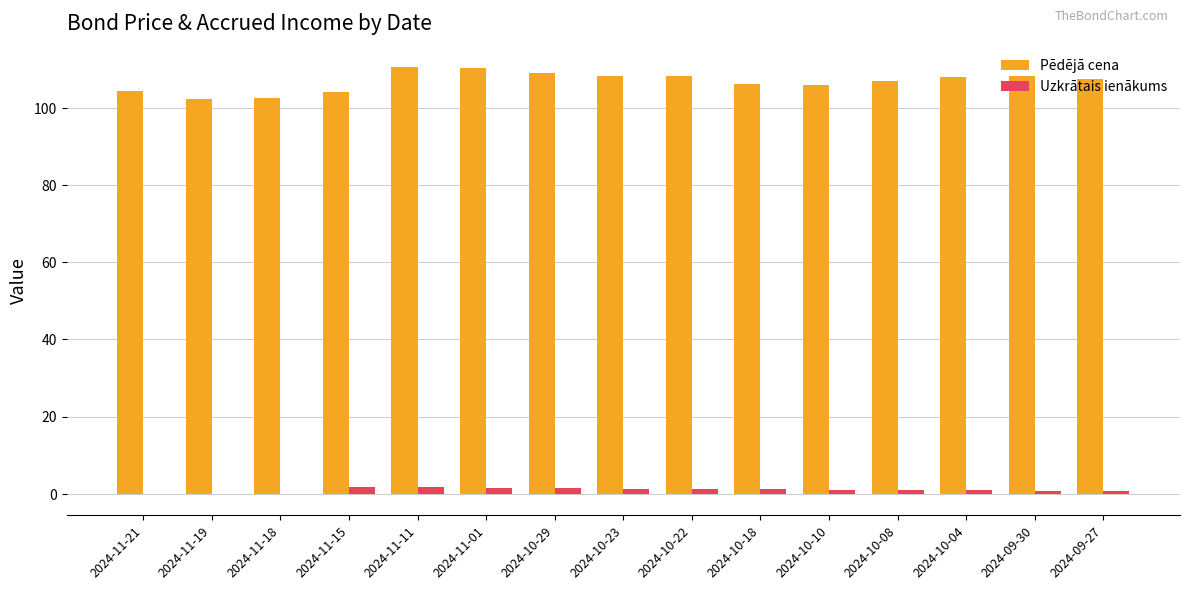

The value of Uzkrātais ienākums at 2024-11-19 is -0.0. True or false?

True